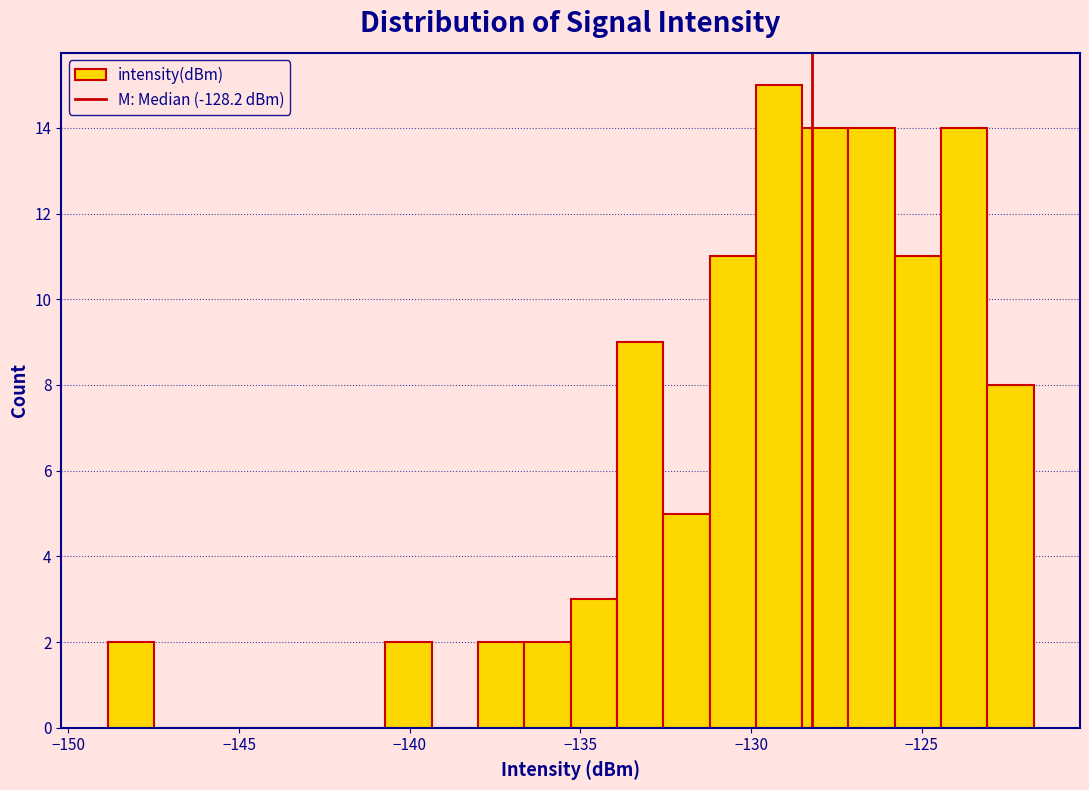

Around what value on the x-axis is the tallest bar? Give the approximate position of its centre, as read against the axis.

-129.0